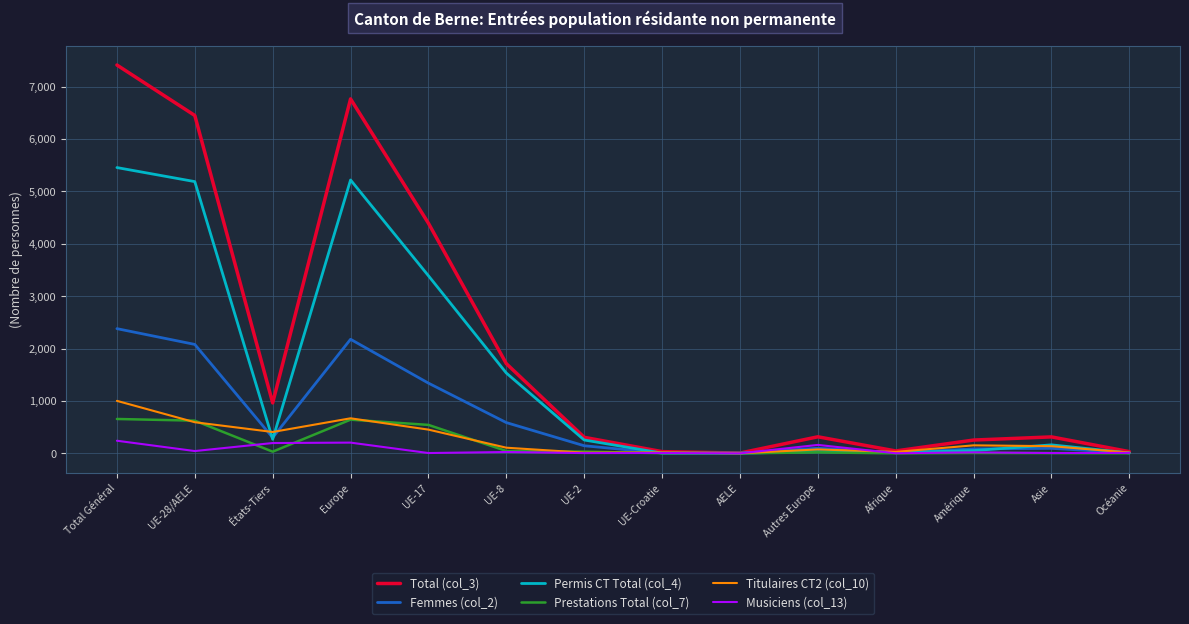

Which series has the widest spread of values?

Total (col_3)